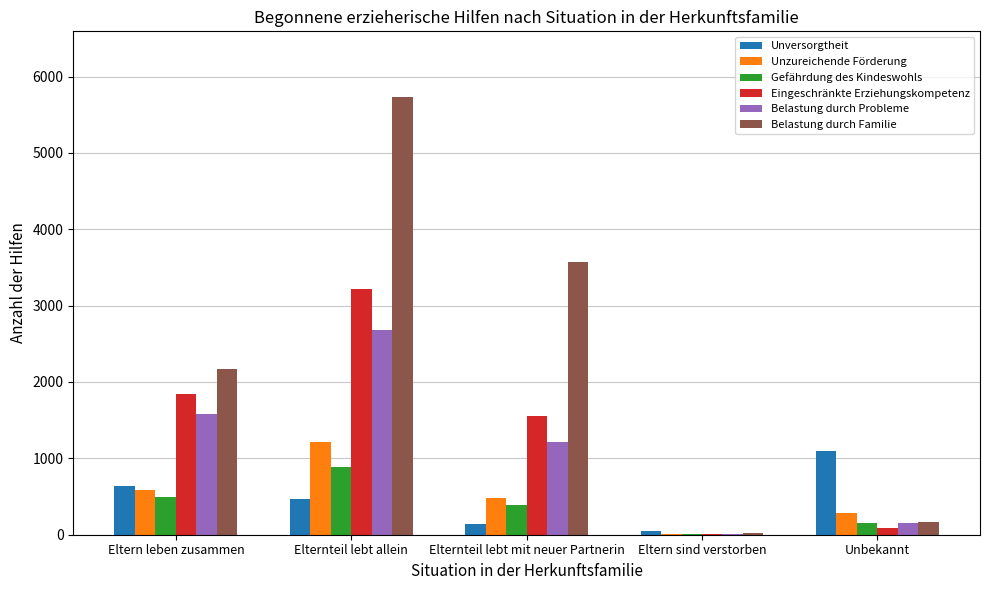

The value of Eingeschränkte Erziehungskompetenz at Eltern leben zusammen is 1842. True or false?

True